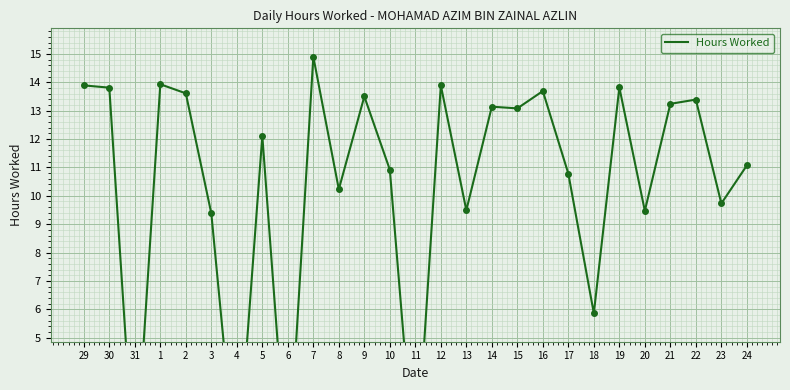

Where does the data first go above 12?

29